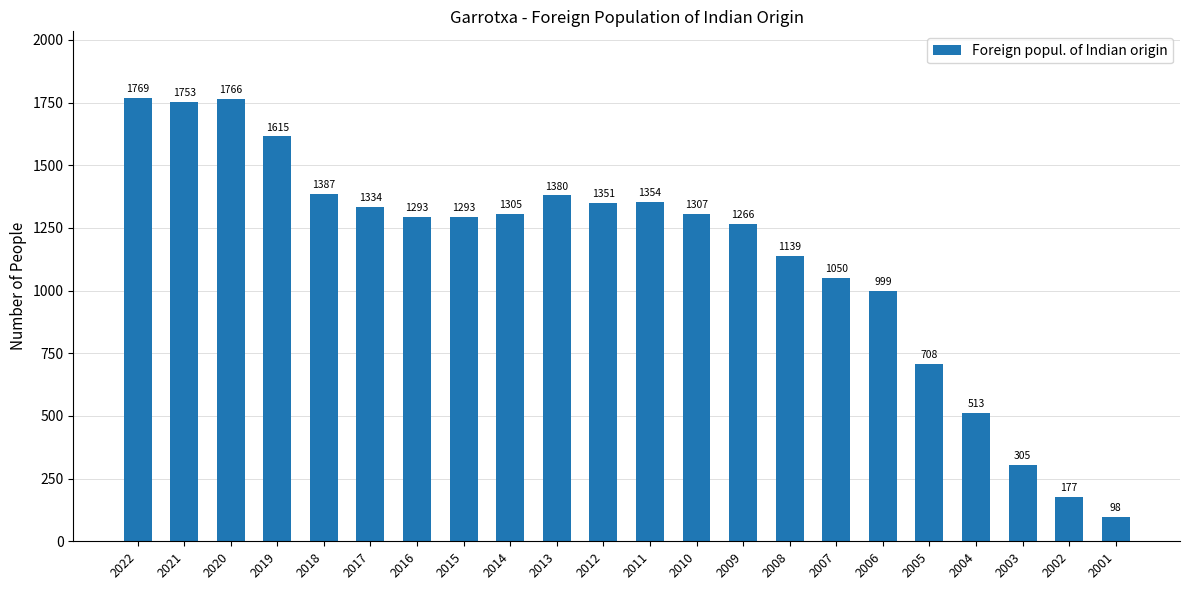

How many data points are less than 1305?

11